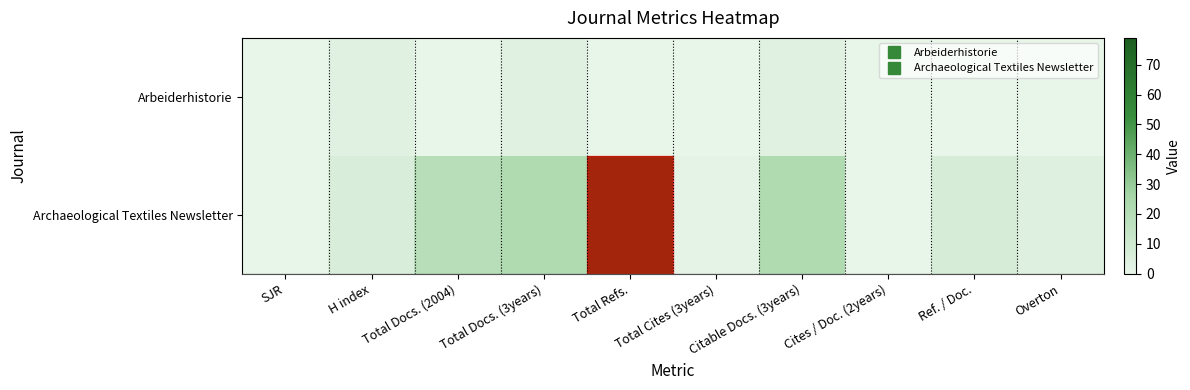

What is the total value across all series at H index?

9